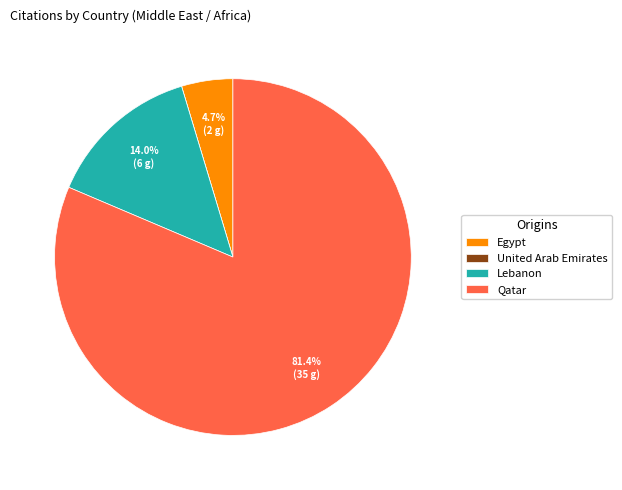

What percentage is the Qatar slice, to the nearest percent?

81%